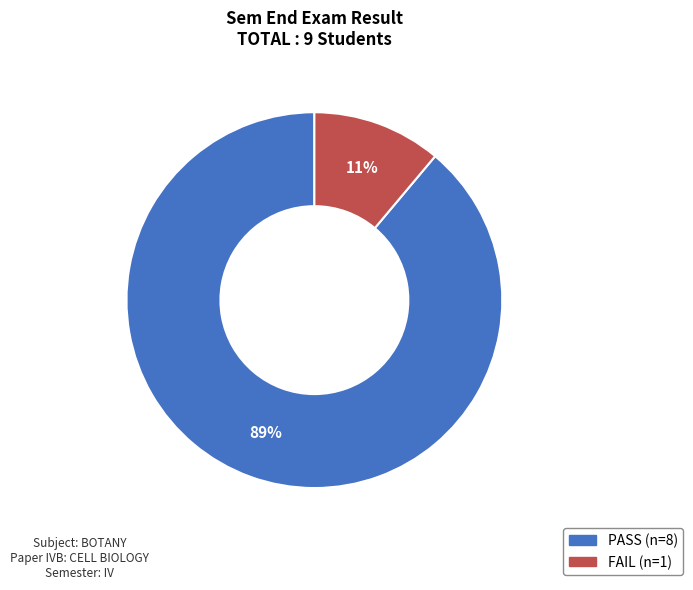

To the nearest percent, what portion does FAIL represent?

11%